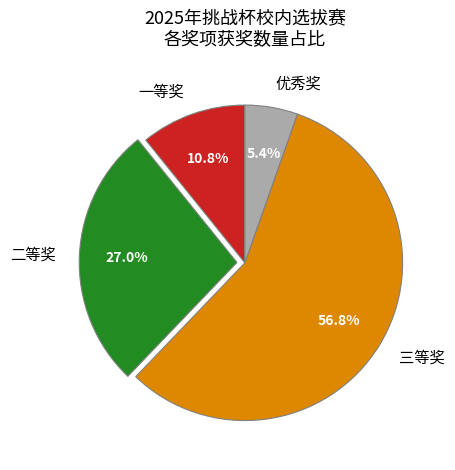

Does any single category account for the majority?

Yes